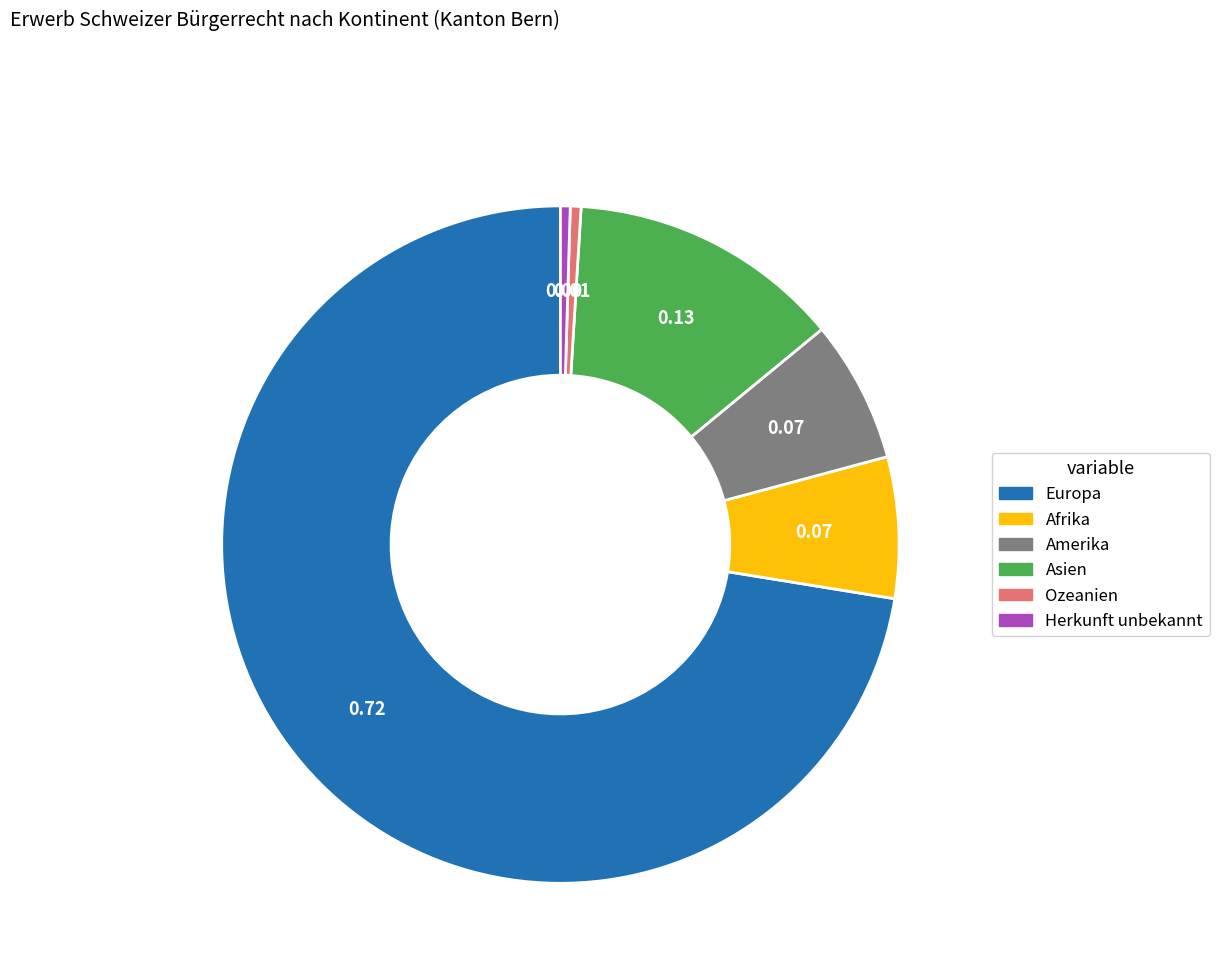

Does Europa represent more than half of the total?

Yes